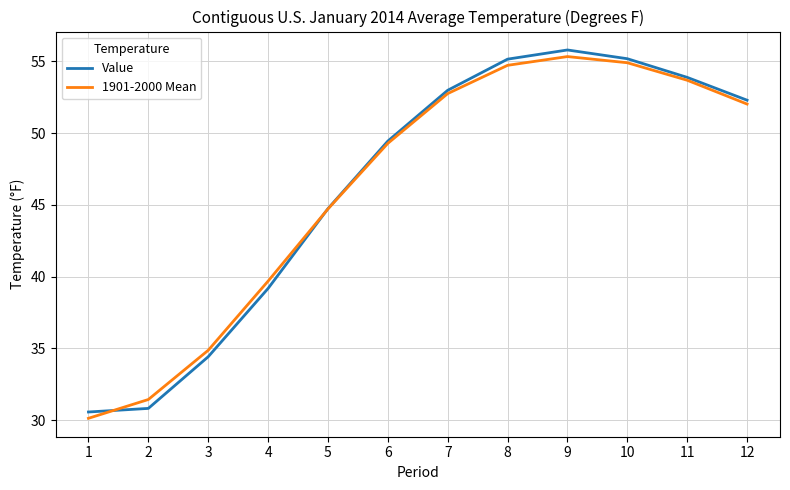

What is the sum of the 1901-2000 Mean values at 9 and 7?

108.1